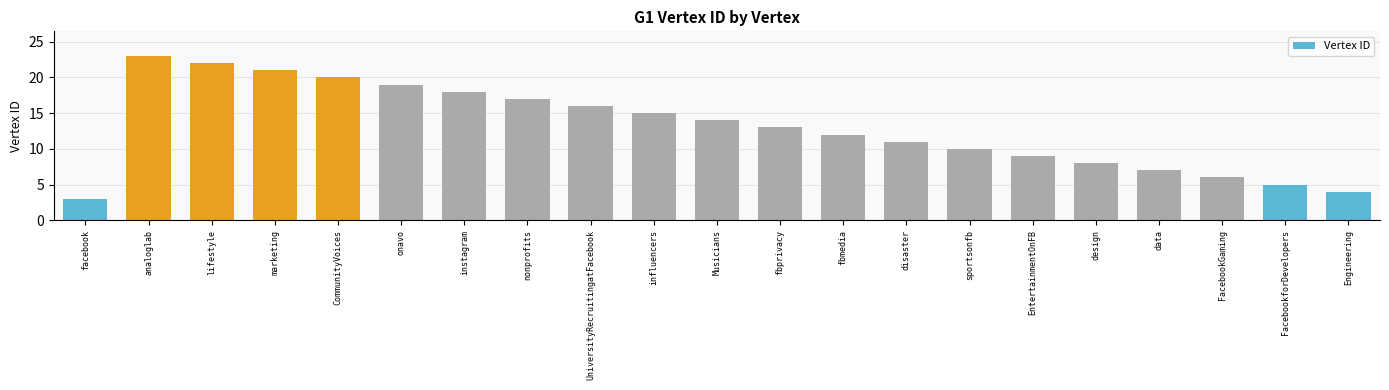

List the labels in order of value, smallest first.

facebook, Engineering, FacebookforDevelopers, FacebookGaming, data, design, EntertainmentOnFB, sportsonfb, disaster, fbmedia, fbprivacy, Musicians, influencers, UniversityRecruitingatFacebook, nonprofits, instagram, onavo, CommunityVoices, marketing, lifestyle, analoglab